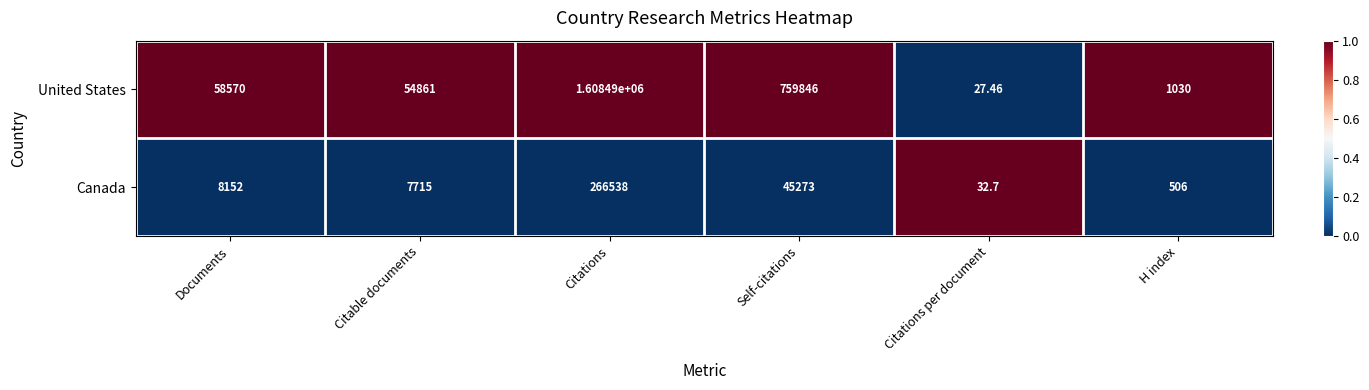

How many series are shown in this chart?

2